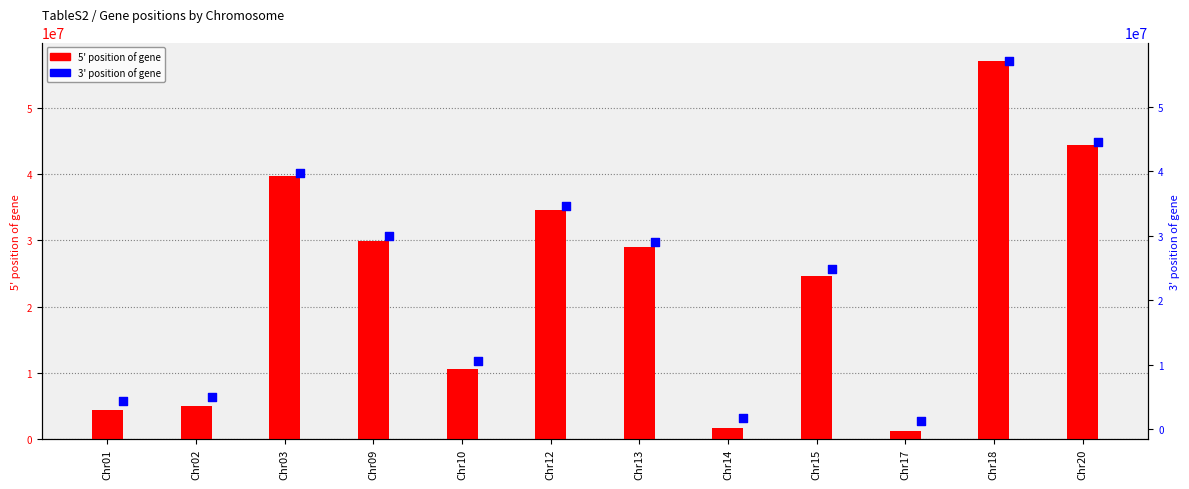

Which series contains the highest Y value?

3' position of gene